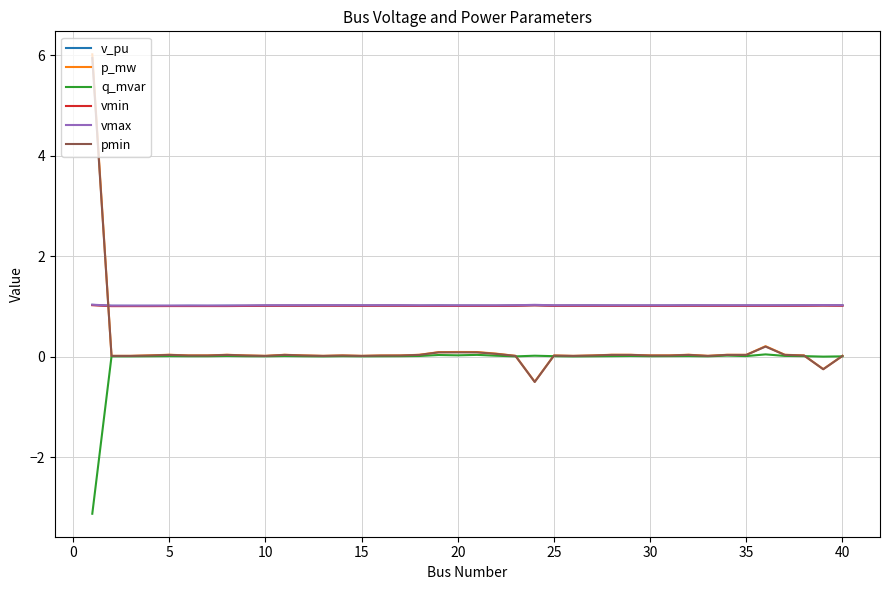

True or false: vmax and q_mvar cross at least once.

False